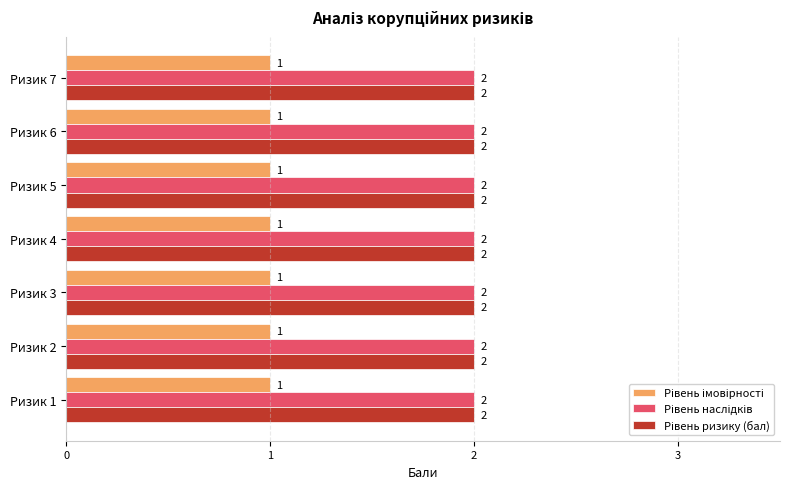

At how many categories does at least one series exceed 1?

7